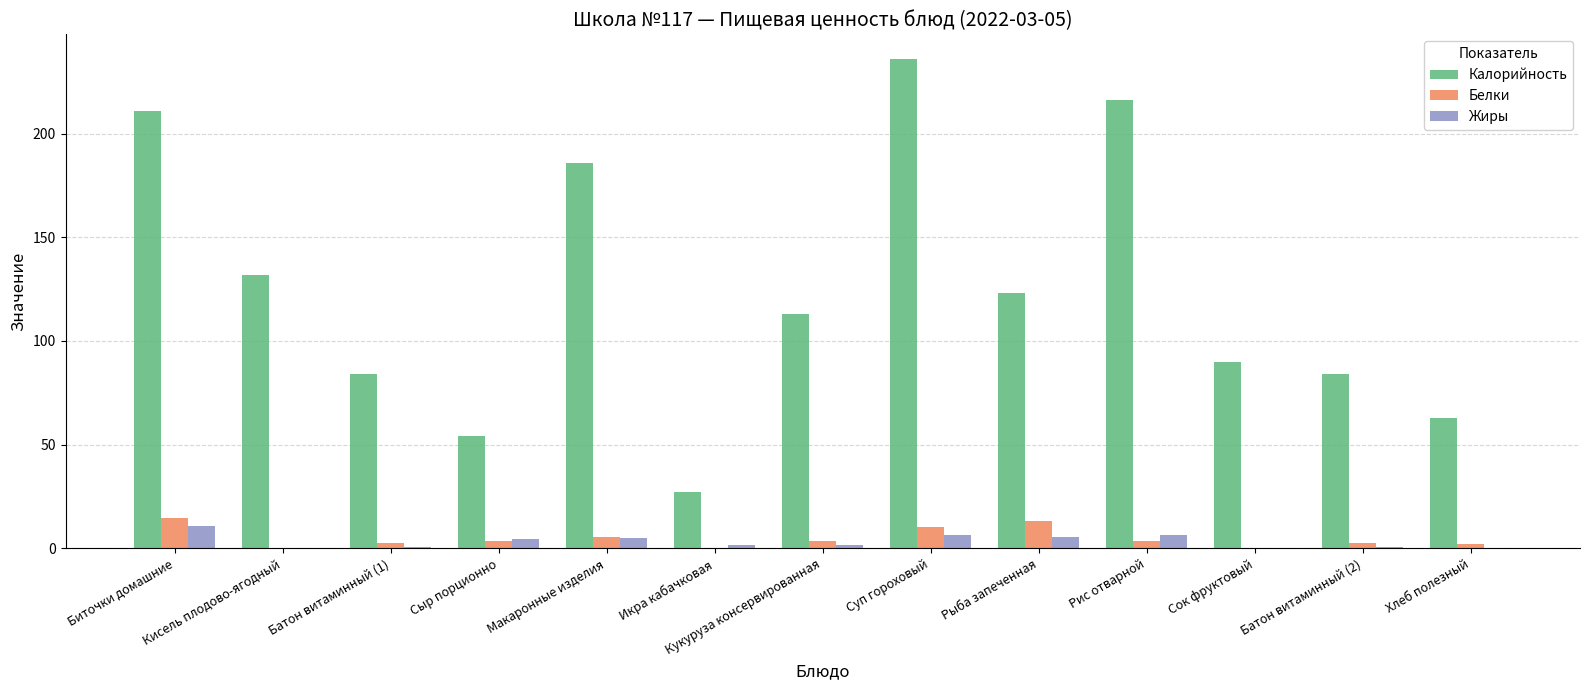

At which category is the sum across all series the highest?

Суп гороховый